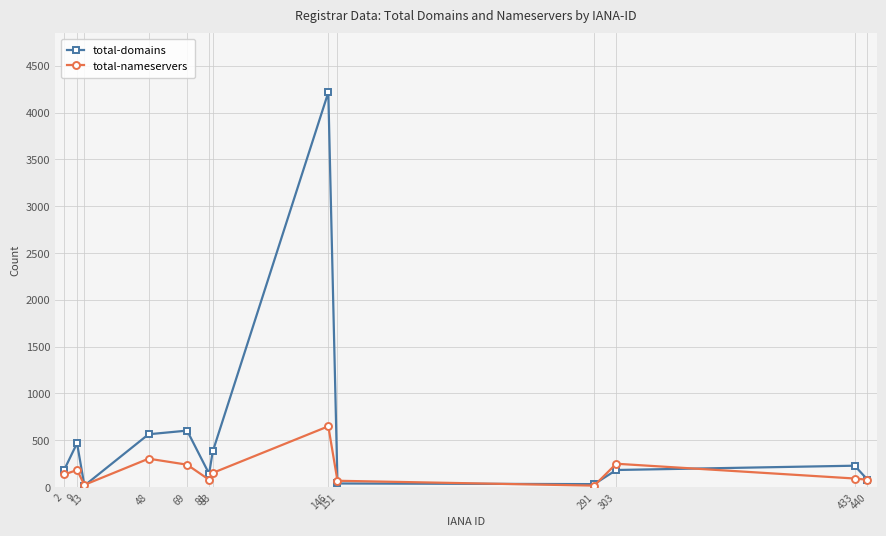

Which series has the widest spread of values?

total-domains